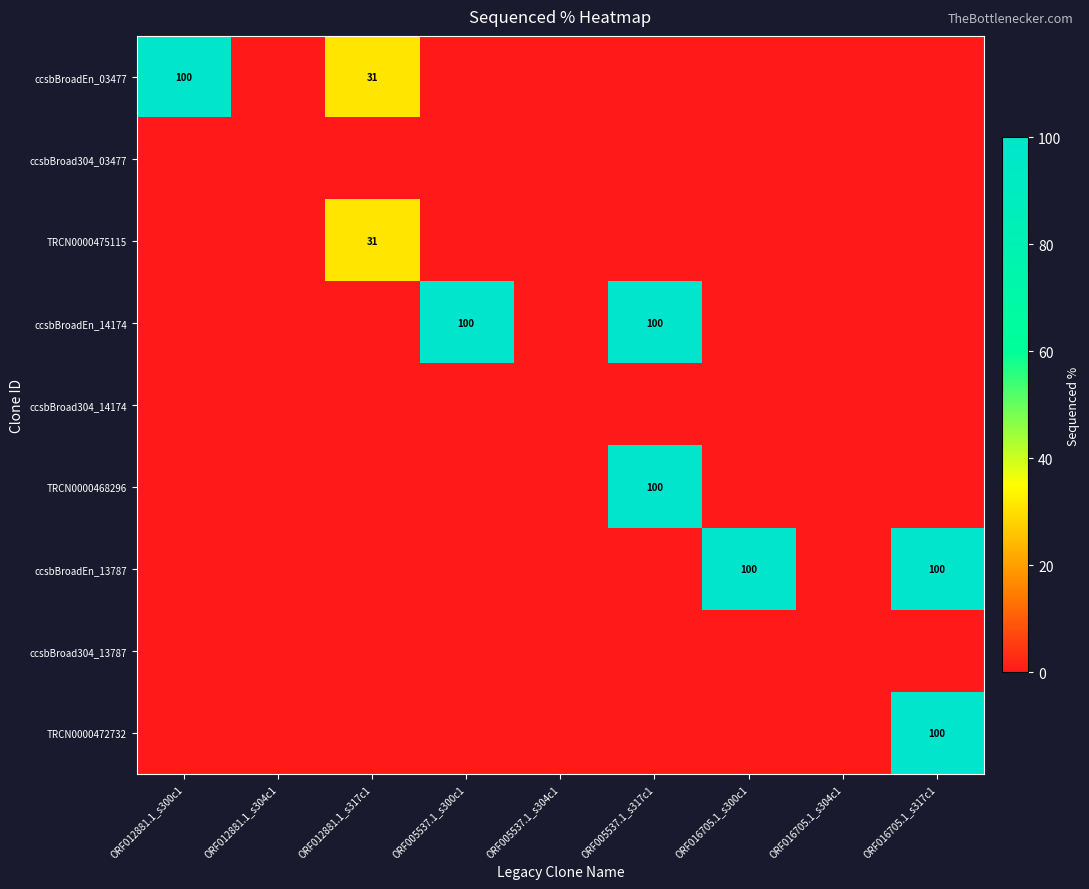

True or false: TRCN0000468296 has a value of 52 at ORF005537.1_s317c1.

False